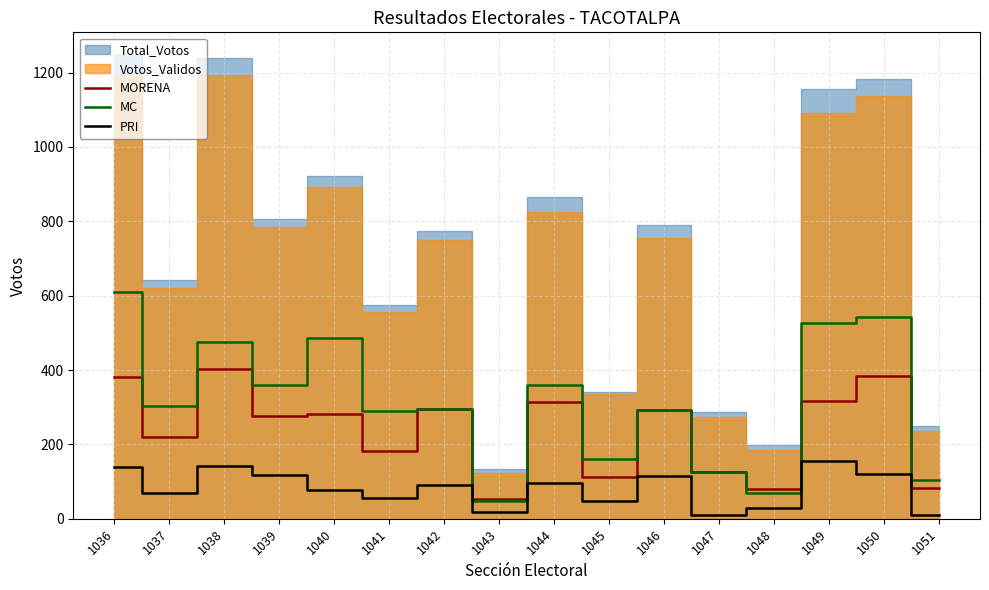

What is the difference between the maximum and second lowest values in the MORENA series?

324